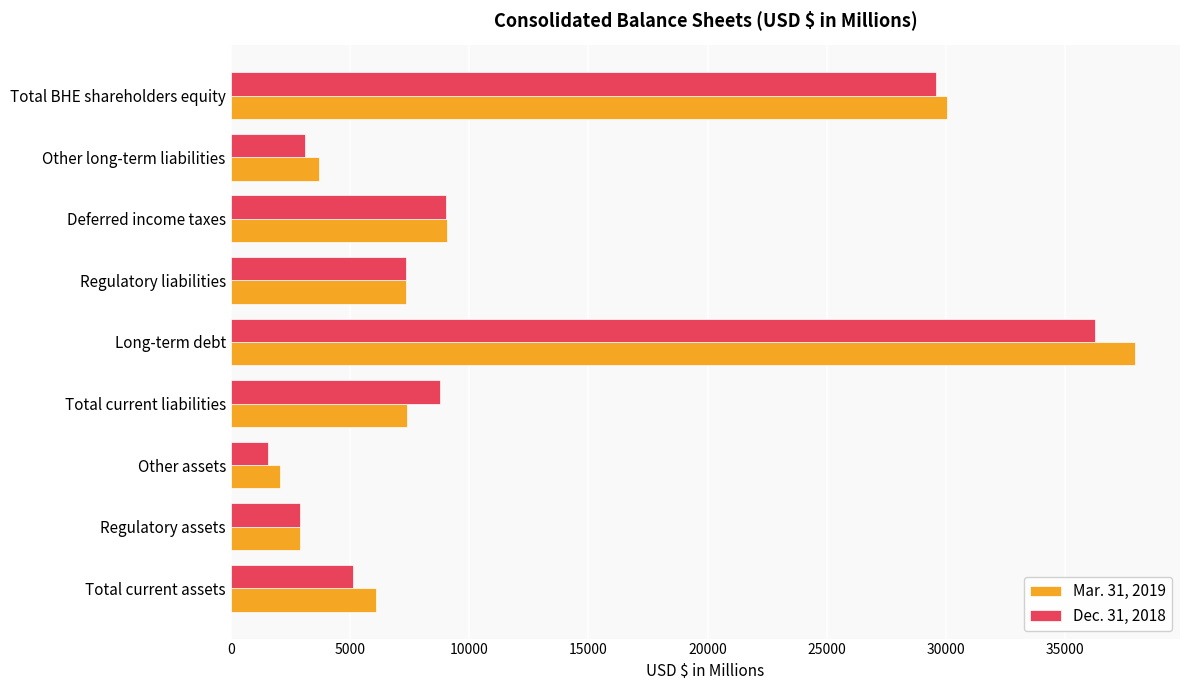

Is it true that Dec. 31, 2018 equals 3134 at Other long-term liabilities?

True